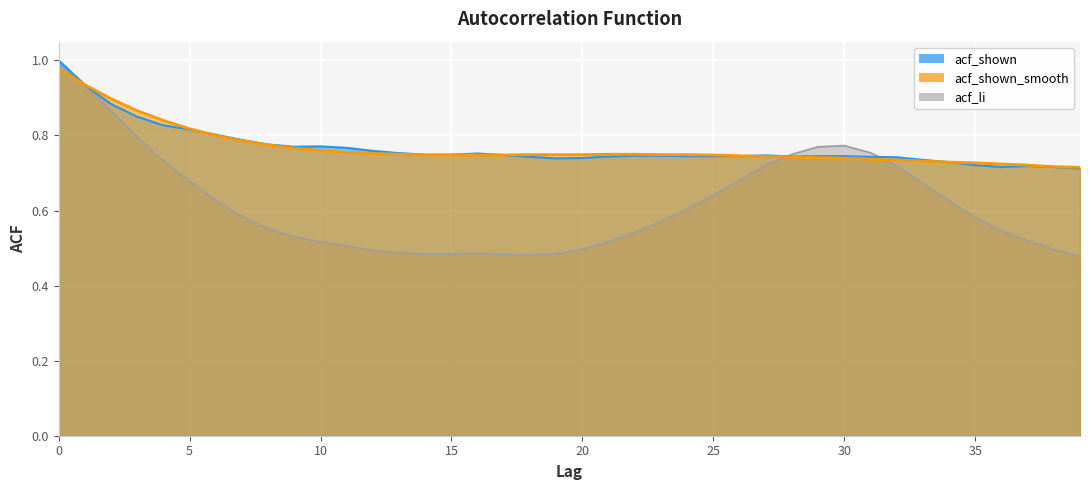

Reading left to right, list all the values displayed in this chart.

acf_shown: 1.0	0.9	0.9	0.8	0.8	0.8	0.8	0.8	0.8	0.8	0.8	0.8	0.8	0.8	0.7	0.7	0.8	0.7	0.7	0.7	0.7	0.7	0.7	0.7	0.7	0.7	0.7	0.7	0.7	0.7	0.7	0.7	0.7	0.7	0.7	0.7	0.7	0.7	0.7	0.7
acf_shown_smooth: 1.0	0.9	0.9	0.9	0.8	0.8	0.8	0.8	0.8	0.8	0.8	0.8	0.8	0.8	0.7	0.7	0.7	0.7	0.7	0.7	0.7	0.8	0.8	0.7	0.7	0.7	0.7	0.7	0.7	0.7	0.7	0.7	0.7	0.7	0.7	0.7	0.7	0.7	0.7	0.7
acf_li: 1.0	0.9	0.9	0.8	0.7	0.7	0.6	0.6	0.6	0.5	0.5	0.5	0.5	0.5	0.5	0.5	0.5	0.5	0.5	0.5	0.5	0.5	0.5	0.6	0.6	0.6	0.7	0.7	0.8	0.8	0.8	0.8	0.7	0.7	0.6	0.6	0.5	0.5	0.5	0.5